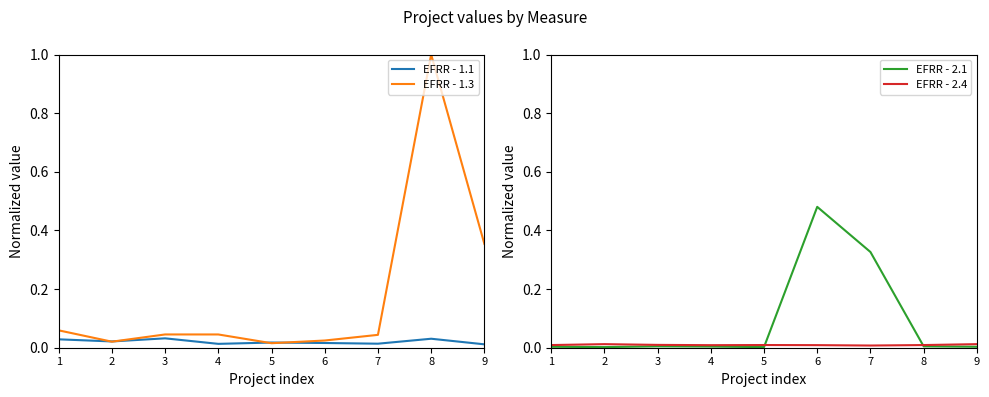

Where is the first local minimum for EFRR - 1.3?

2